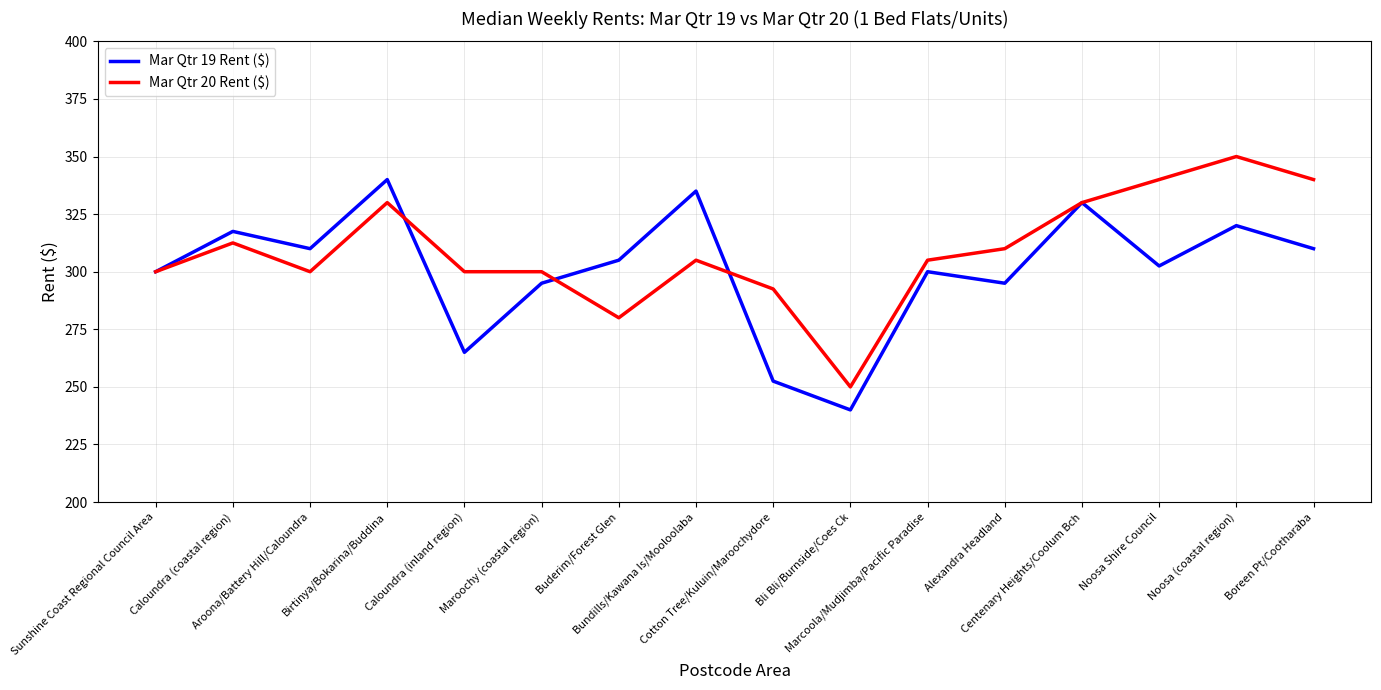

Reading left to right, list all the values displayed in this chart.

Mar Qtr 19 Rent ($): Sunshine Coast Regional Council Area=300.0	Caloundra (coastal region)=317.5	Aroona/Battery Hill/Caloundra=310.0	Birtinya/Bokarina/Buddina=340.0	Caloundra (inland region)=265.0	Maroochy (coastal region)=295.0	Buderim/Forest Glen=305.0	Bundills/Kawana Is/Mooloolaba=335.0	Cotton Tree/Kuluin/Maroochydore=252.5	Bli Bli/Burnside/Coes Ck=240.0	Marcoola/Mudjimba/Pacific Paradise=300.0	Alexandra Headland=295.0	Centenary Heights/Coolum Bch=330.0	Noosa Shire Council=302.5	Noosa (coastal region)=320.0	Boreen Pt/Cootharaba=310.0
Mar Qtr 20 Rent ($): Sunshine Coast Regional Council Area=300.0	Caloundra (coastal region)=312.5	Aroona/Battery Hill/Caloundra=300.0	Birtinya/Bokarina/Buddina=330.0	Caloundra (inland region)=300.0	Maroochy (coastal region)=300.0	Buderim/Forest Glen=280.0	Bundills/Kawana Is/Mooloolaba=305.0	Cotton Tree/Kuluin/Maroochydore=292.5	Bli Bli/Burnside/Coes Ck=250.0	Marcoola/Mudjimba/Pacific Paradise=305.0	Alexandra Headland=310.0	Centenary Heights/Coolum Bch=330.0	Noosa Shire Council=340.0	Noosa (coastal region)=350.0	Boreen Pt/Cootharaba=340.0